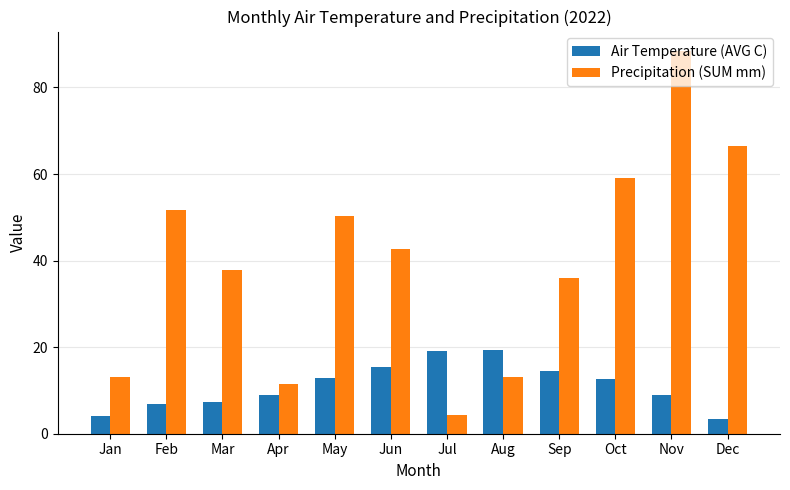

Which series changed the most between Jun and Nov?

Precipitation (SUM mm)